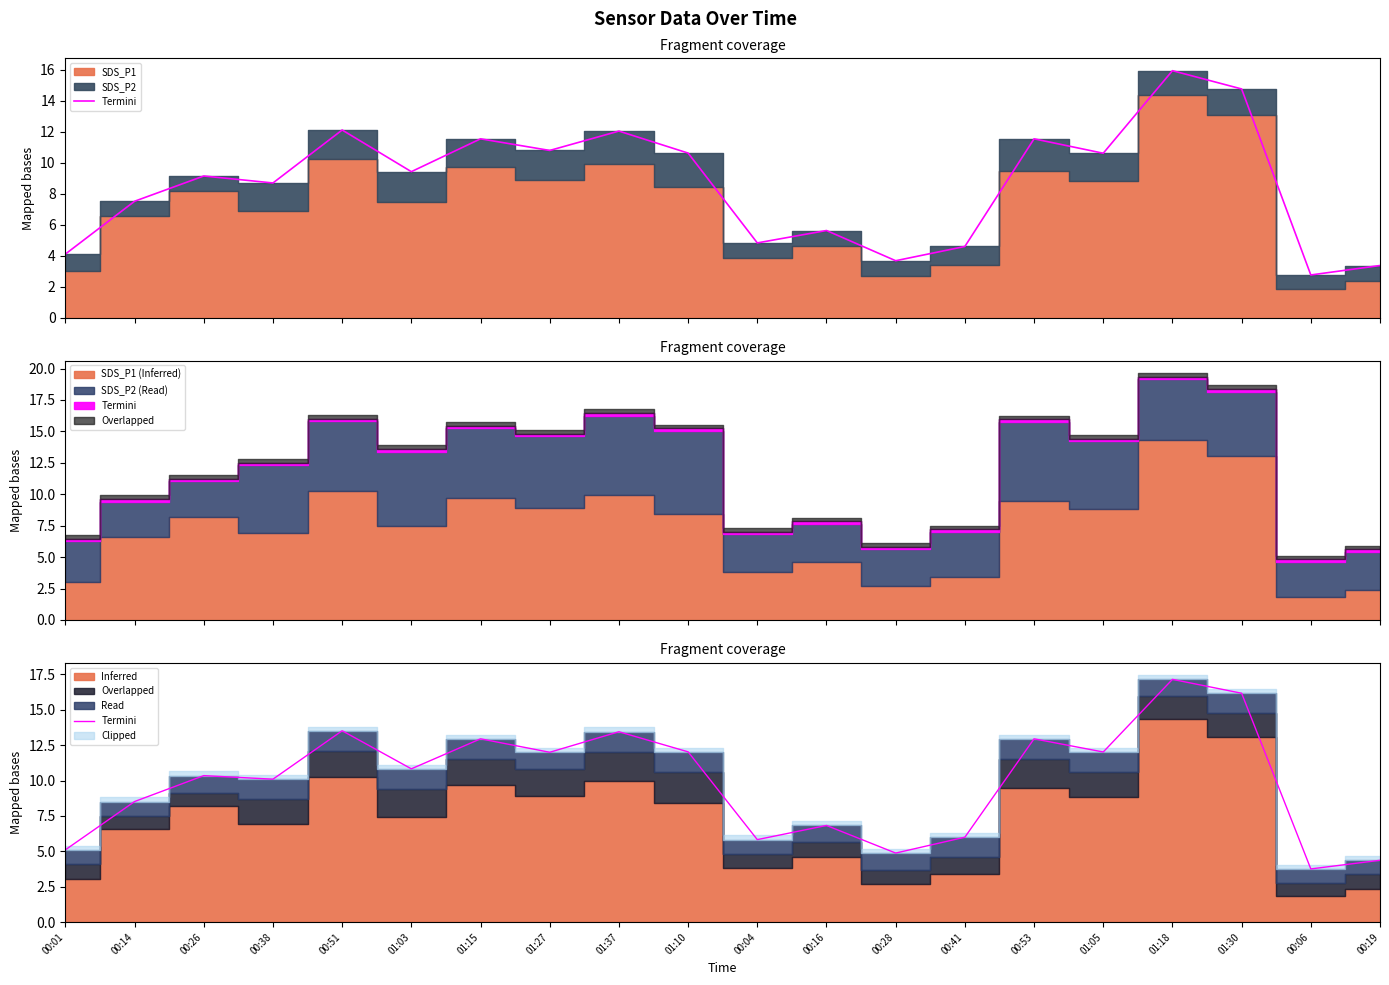

The chart shows a value of 10.8 at 01:03. True or false?

True